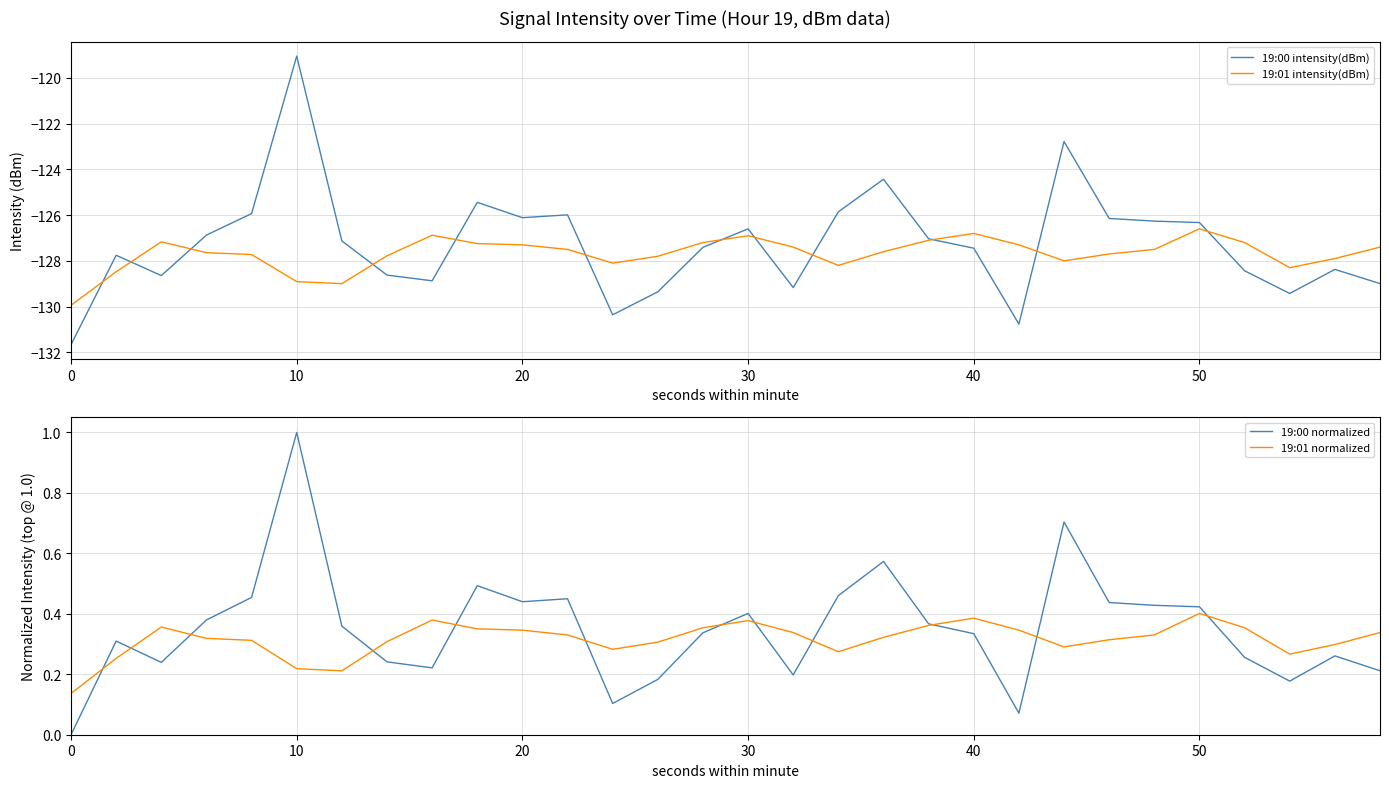

Reading left to right, transcribe all the data shown in this chart.

19:00 intensity(dBm): -131.7	-127.8	-128.6	-126.9	-125.9	-119.0	-127.1	-128.6	-128.9	-125.4	-126.1	-126.0	-130.4	-129.4	-127.4	-126.6	-129.2	-125.9	-124.4	-127.0	-127.4	-130.8	-122.8	-126.1	-126.3	-126.3	-128.4	-129.4	-128.4	-129.0
19:01 intensity(dBm): -129.9	-128.5	-127.2	-127.6	-127.7	-128.9	-129.0	-127.8	-126.9	-127.2	-127.3	-127.5	-128.1	-127.8	-127.2	-126.9	-127.4	-128.2	-127.6	-127.1	-126.8	-127.3	-128.0	-127.7	-127.5	-126.6	-127.2	-128.3	-127.9	-127.4
19:00 normalized: 0.0	0.3	0.2	0.4	0.5	1.0	0.4	0.2	0.2	0.5	0.4	0.4	0.1	0.2	0.3	0.4	0.2	0.5	0.6	0.4	0.3	0.1	0.7	0.4	0.4	0.4	0.3	0.2	0.3	0.2
19:01 normalized: 0.1	0.3	0.4	0.3	0.3	0.2	0.2	0.3	0.4	0.4	0.3	0.3	0.3	0.3	0.4	0.4	0.3	0.3	0.3	0.4	0.4	0.3	0.3	0.3	0.3	0.4	0.4	0.3	0.3	0.3